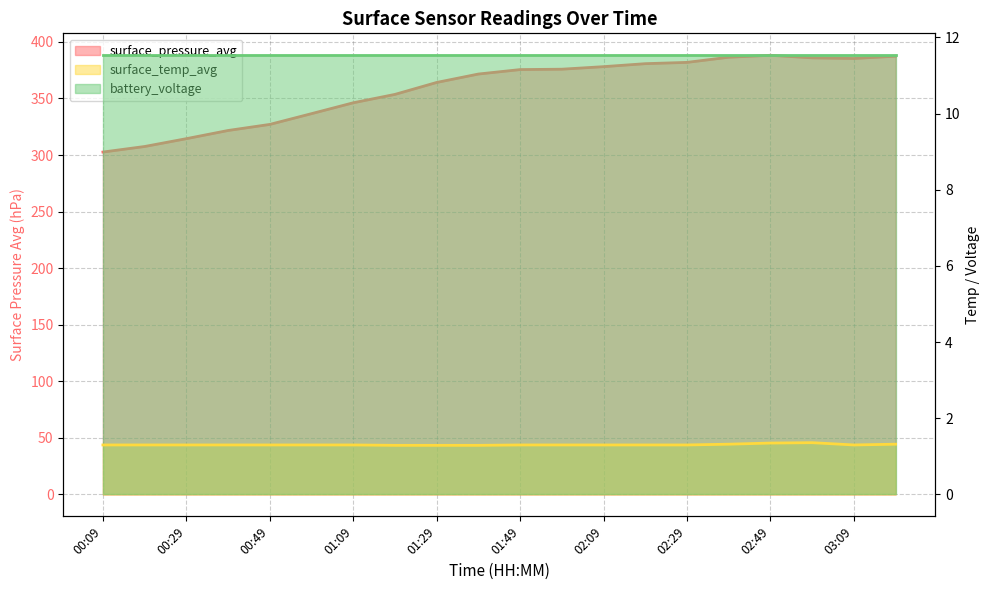

In surface_pressure_avg, how many points are lower than both neighbors (excluding endpoints)?

1